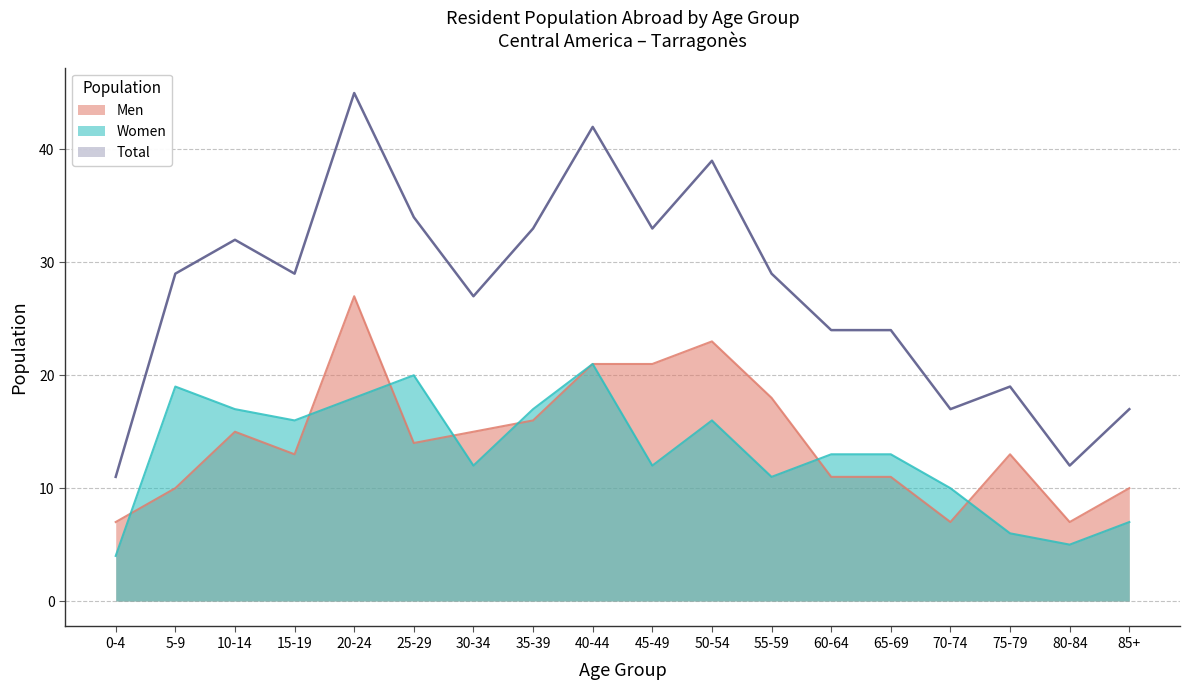

At which label is Men closest to 17?

35-39